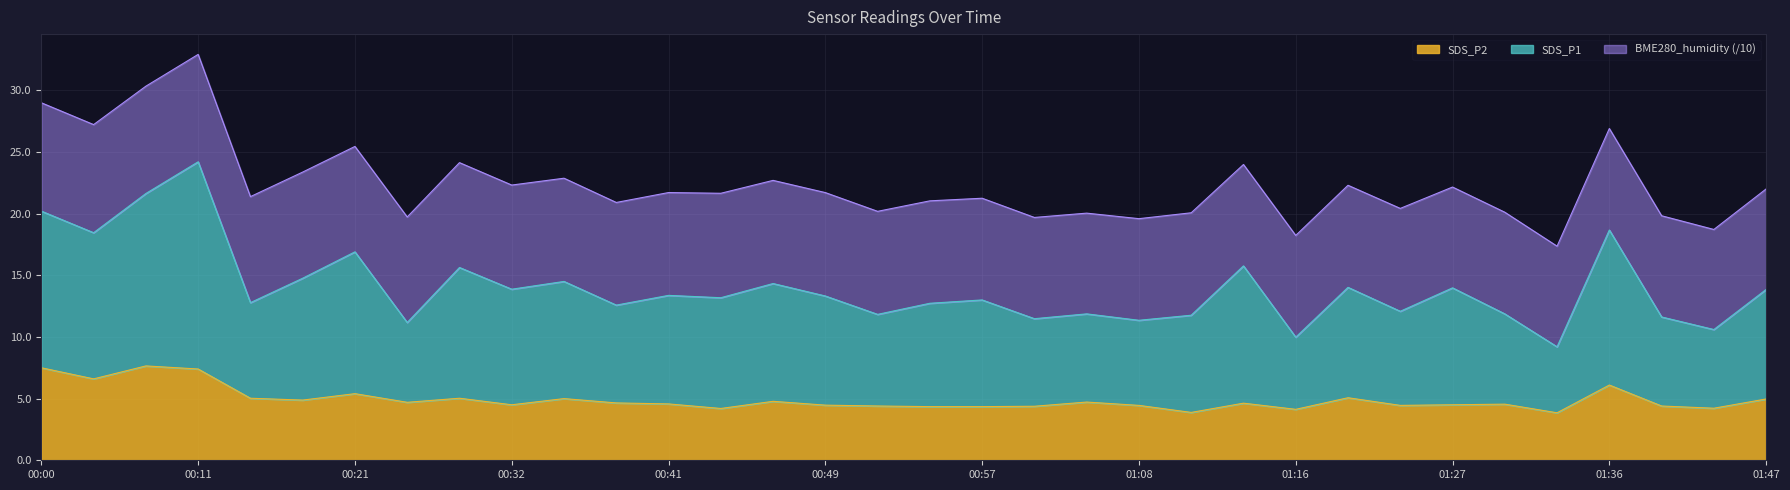

Which series changed the most between 00:27 and 01:38?

SDS_P1